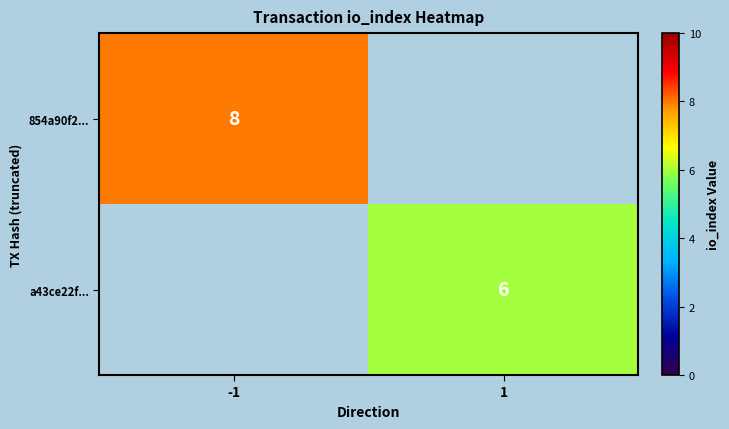

How many categories are shown in the chart?

2